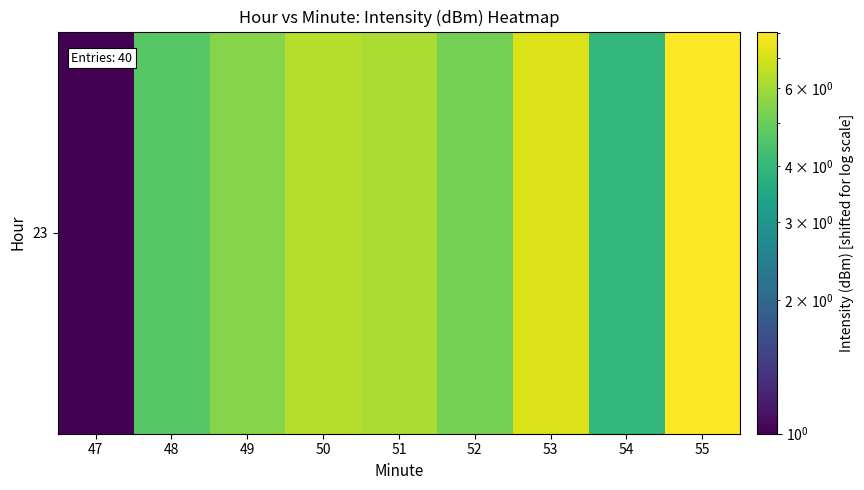

Rank the categories by value from lowest to highest.

47, 54, 48, 52, 49, 51, 50, 53, 55